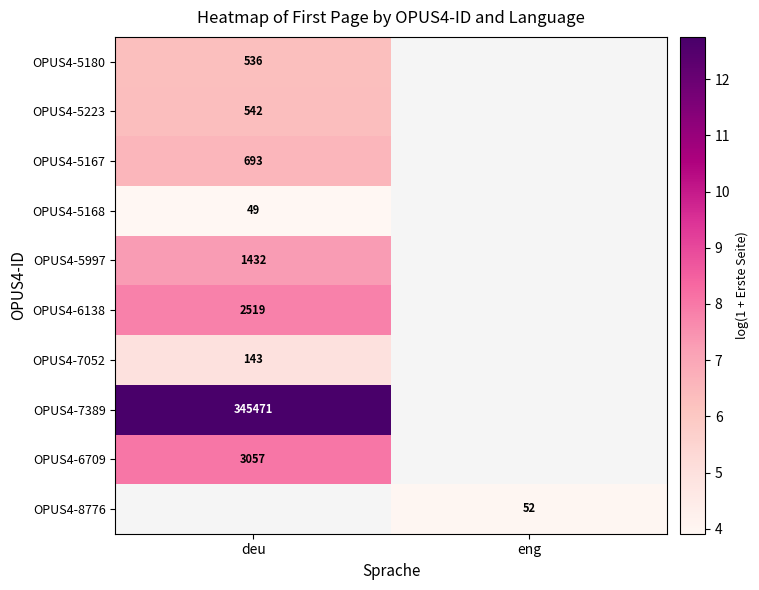

Which has a higher value, eng or deu?

deu